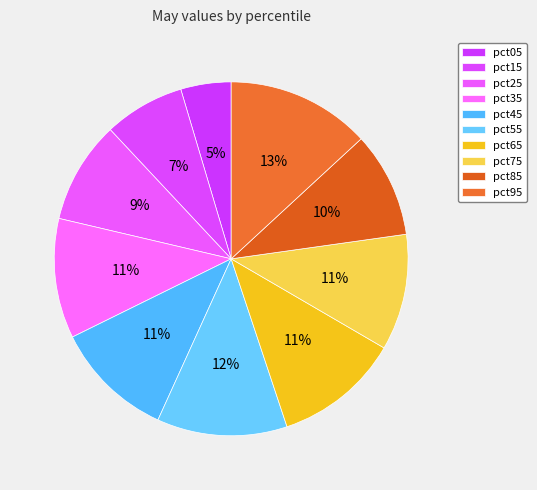

To the nearest percent, what is the difference between the pct25 and pct65 slice percentages?

2%